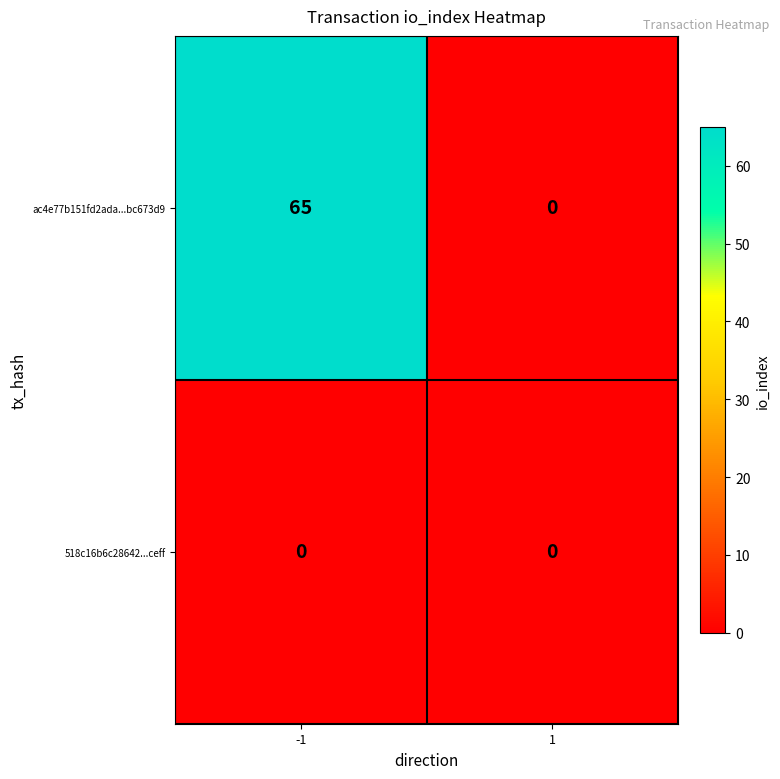

True or false: ac4e77b151fd2ada...bc673d9 has a value of 43 at 1.

False